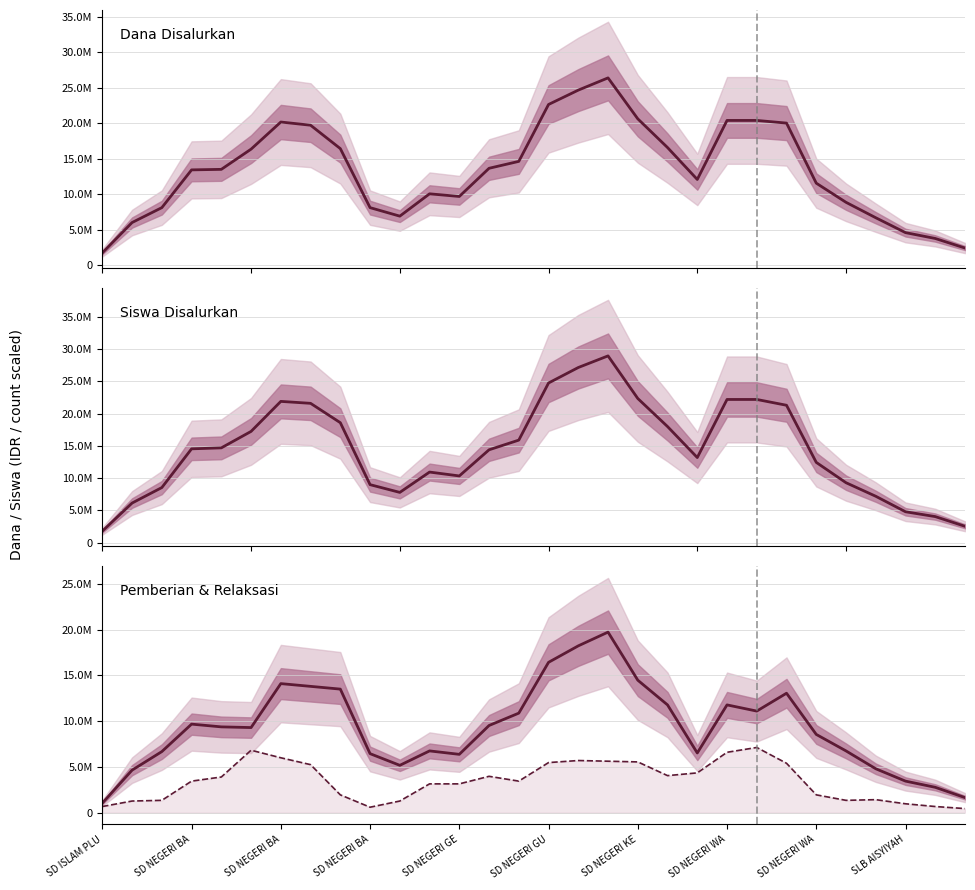

What is the total value across all series at SD ISLAM PLU?

5250000